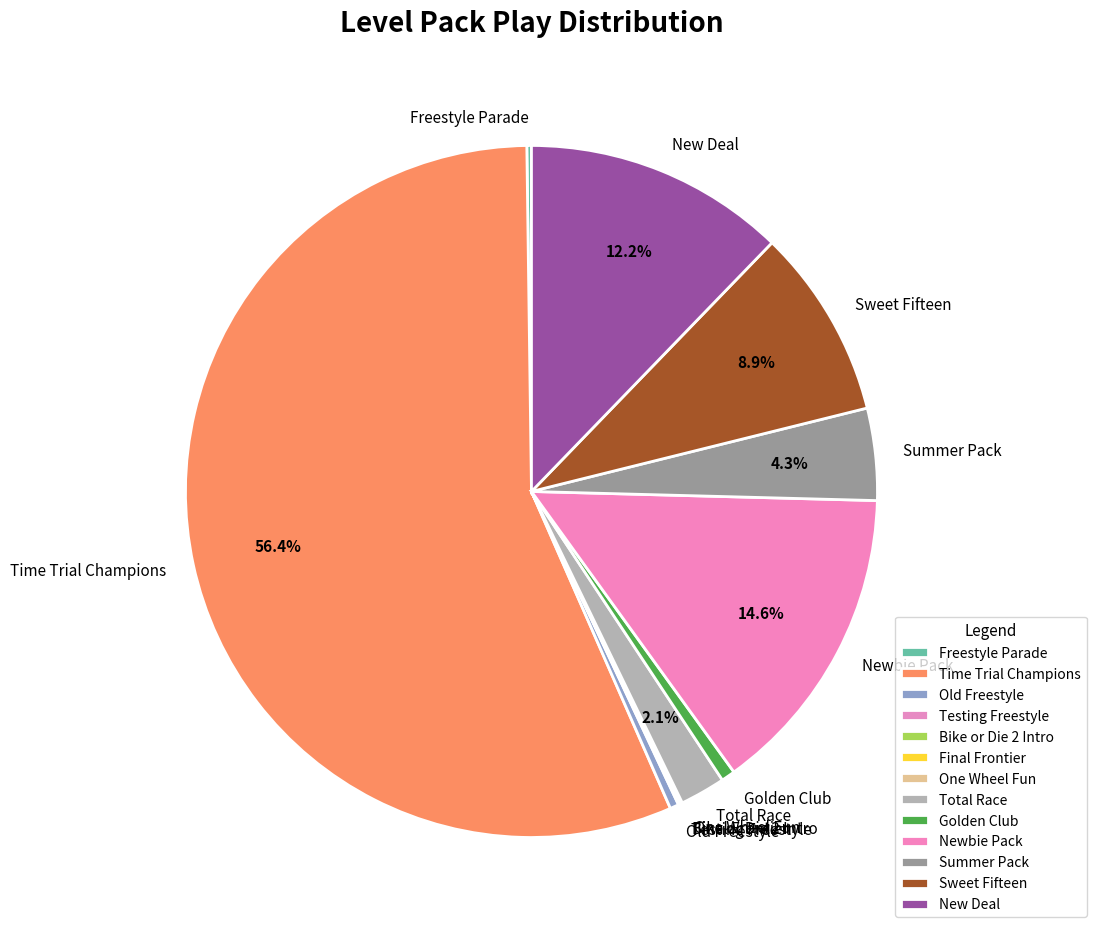

Does any single category account for the majority?

Yes